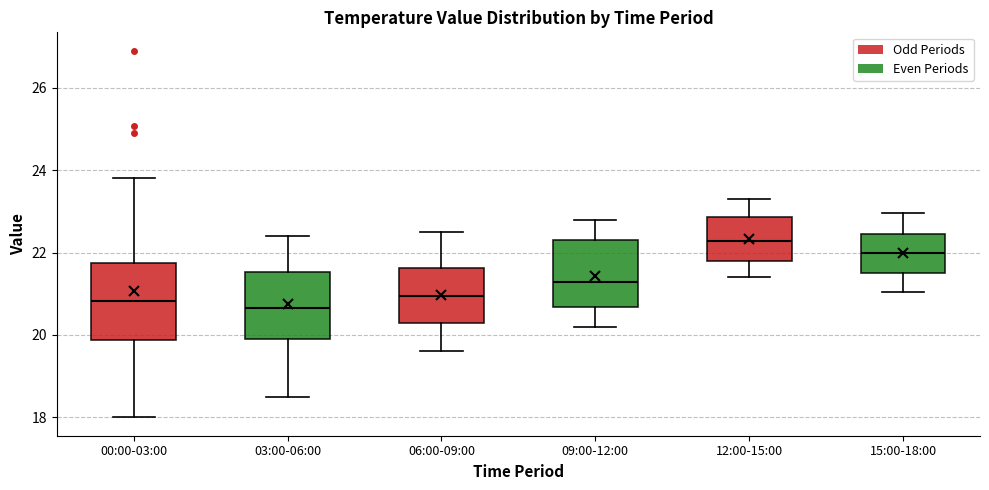

Where does the median line of the box for 03:00-06:00 sit on the y-axis? The values are not printed on the chart, so give them approximately, as read against the axis.

20.6